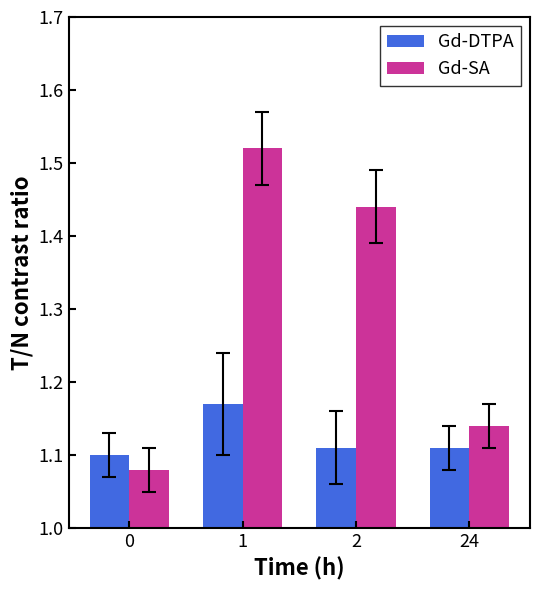

Which series has the largest total across all categories?

Gd-SA